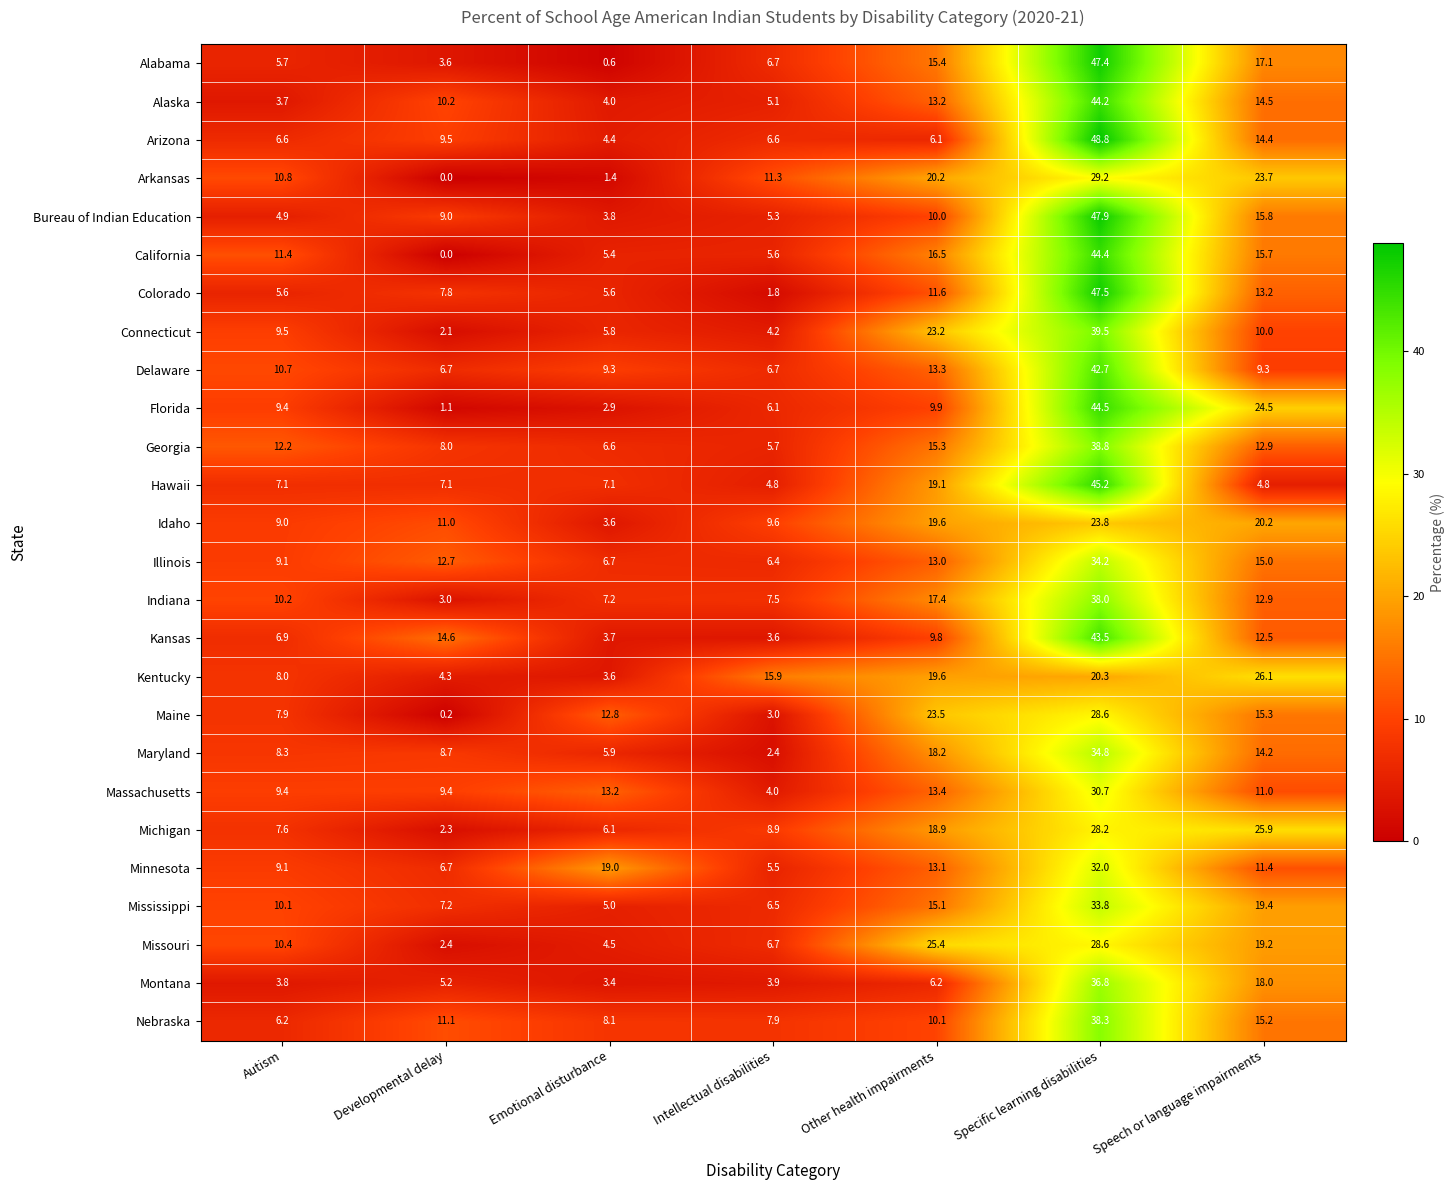

List the labels in order of Bureau of Indian Education value, largest first.

Specific learning disabilities, Speech or language impairments, Other health impairments, Developmental delay, Intellectual disabilities, Autism, Emotional disturbance